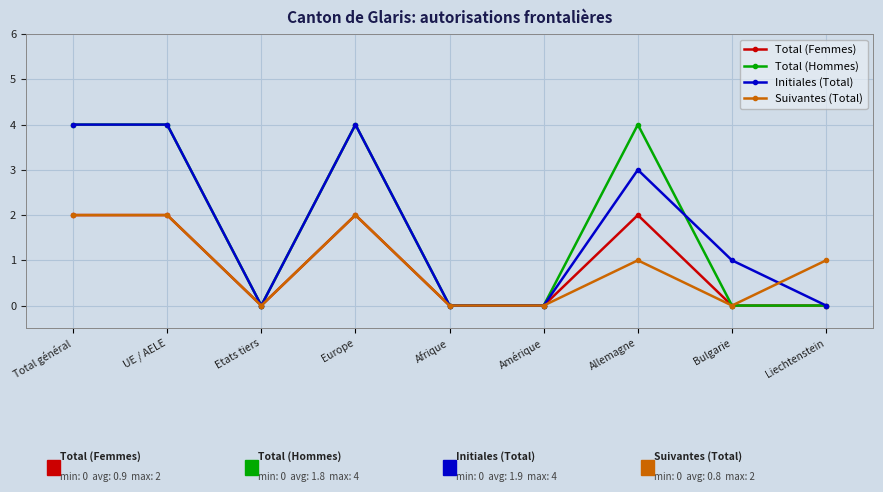

What position from the left is UE / AELE?

2